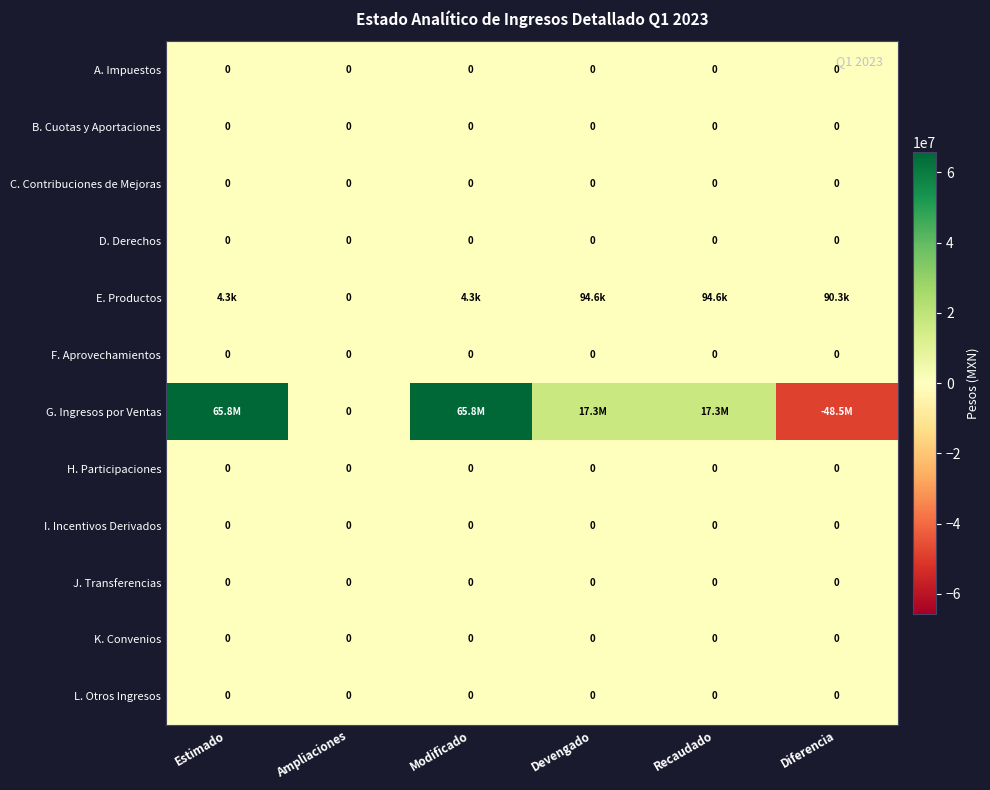

At which category does the chart reach its peak across all series?

Estimado